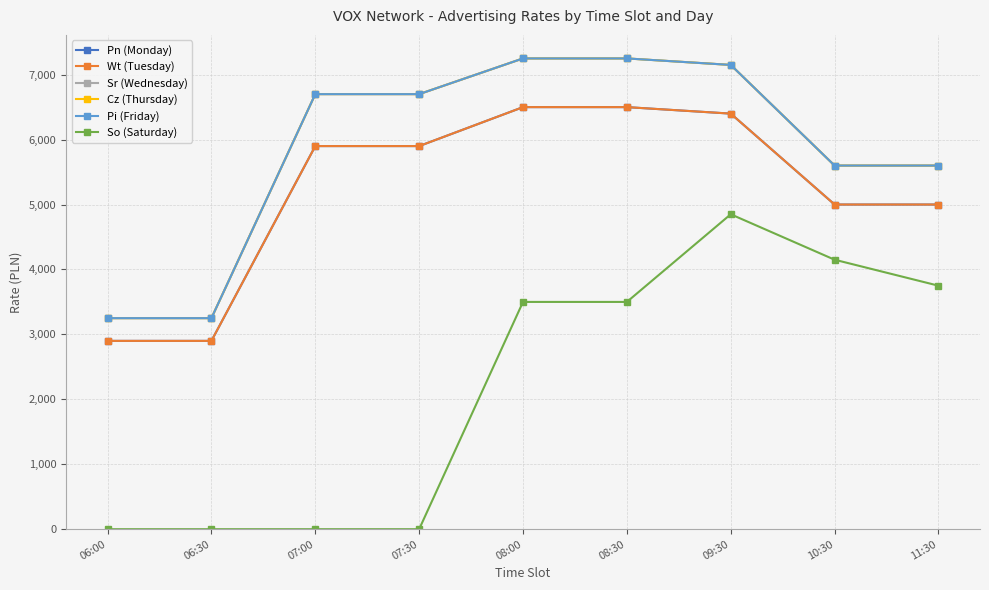

List the series in order of their peak value, highest first.

Sr (Wednesday), Cz (Thursday), Pi (Friday), Pn (Monday), Wt (Tuesday), So (Saturday)